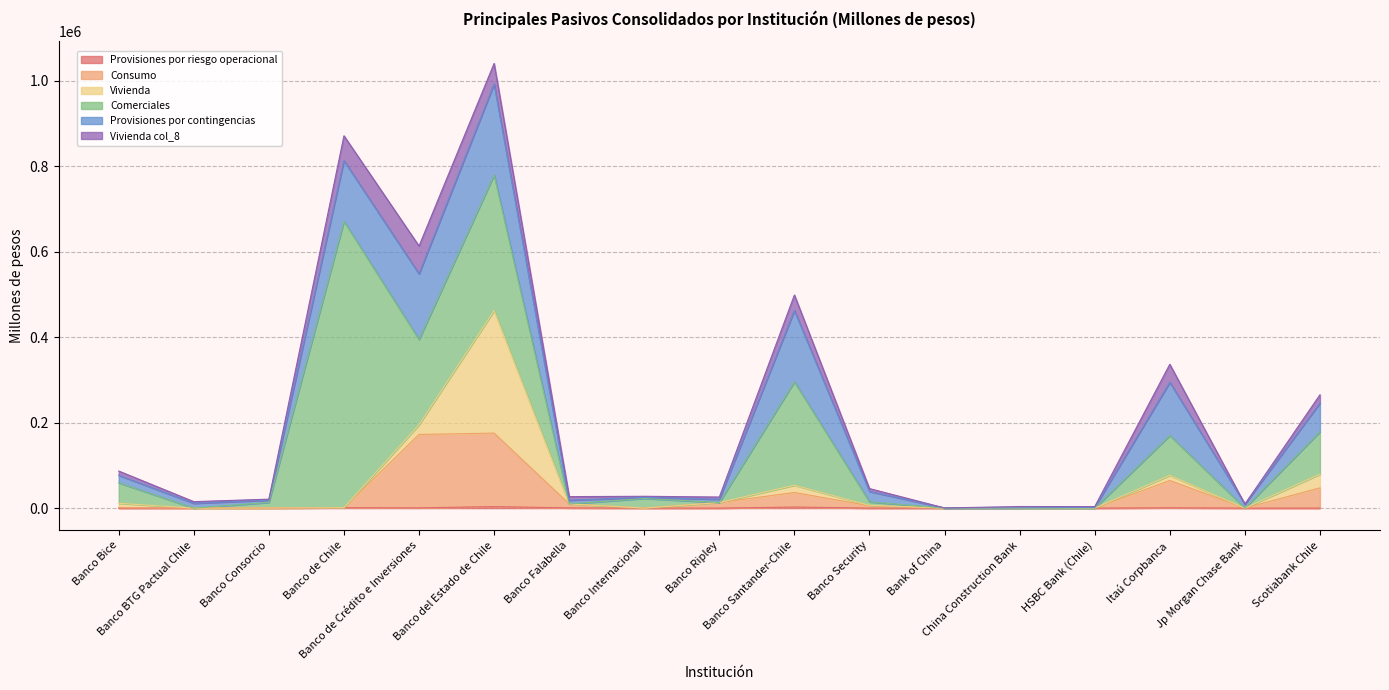

What is the label of the 16th point from the right?

Banco BTG Pactual Chile